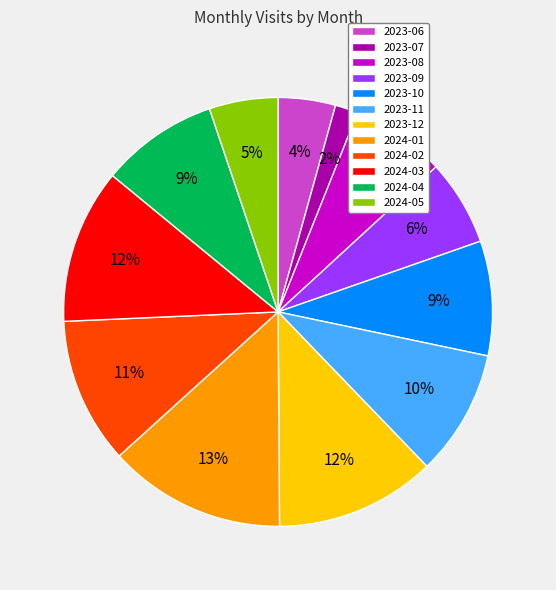

To the nearest percent, what is the average slice percentage?

8%